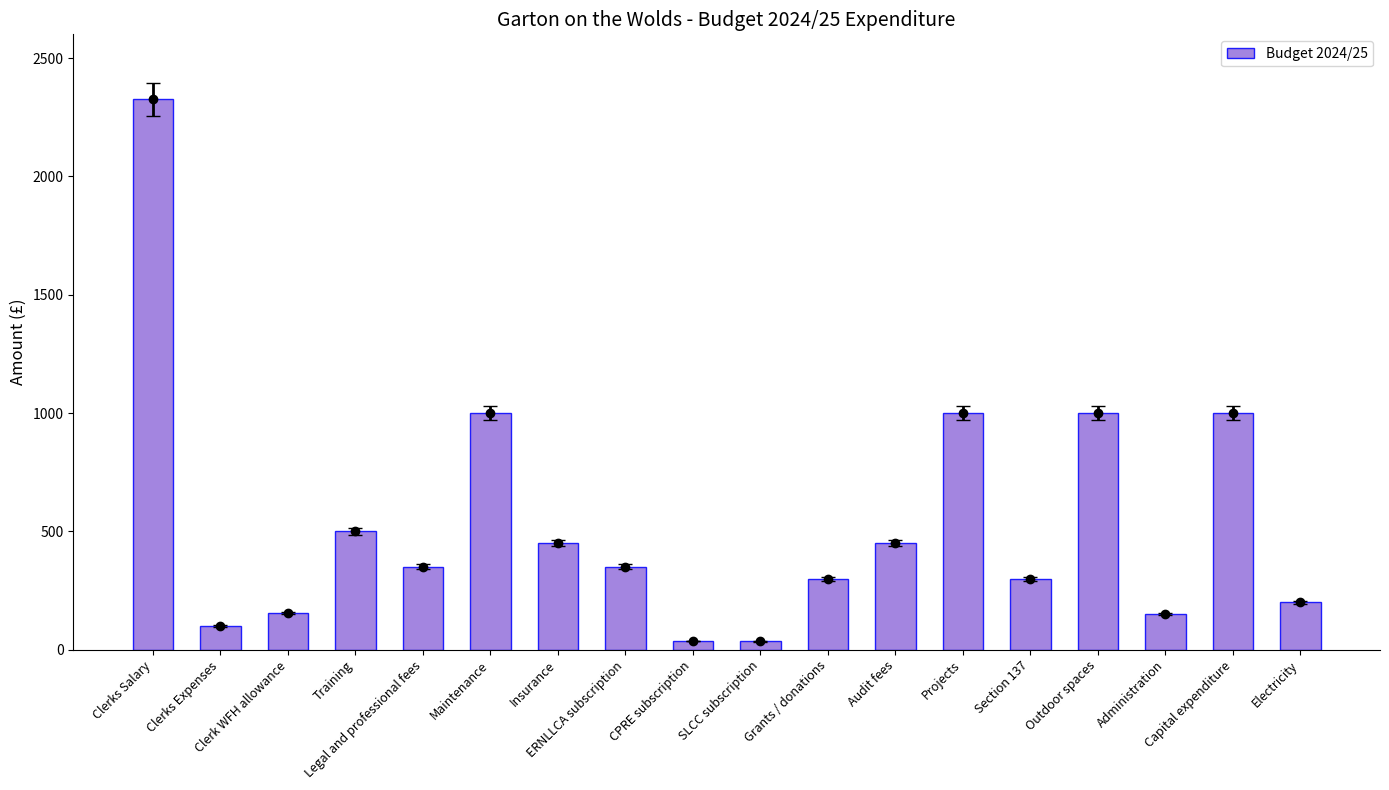

What is the smallest value displayed?

35